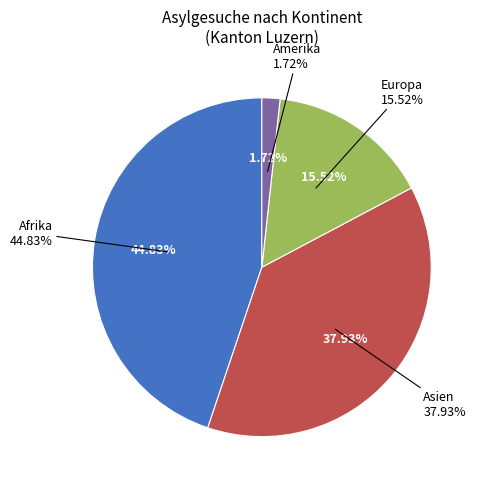

Does Ozeanien account for over 50% of the chart?

No